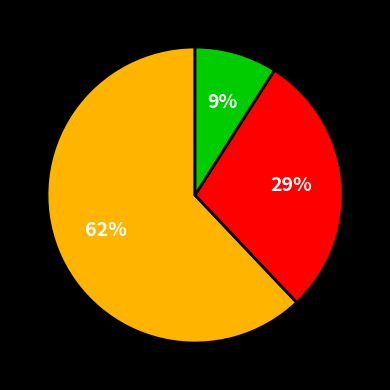

To the nearest percent, what is the difference between the largest and smallest slice percentages?

53%